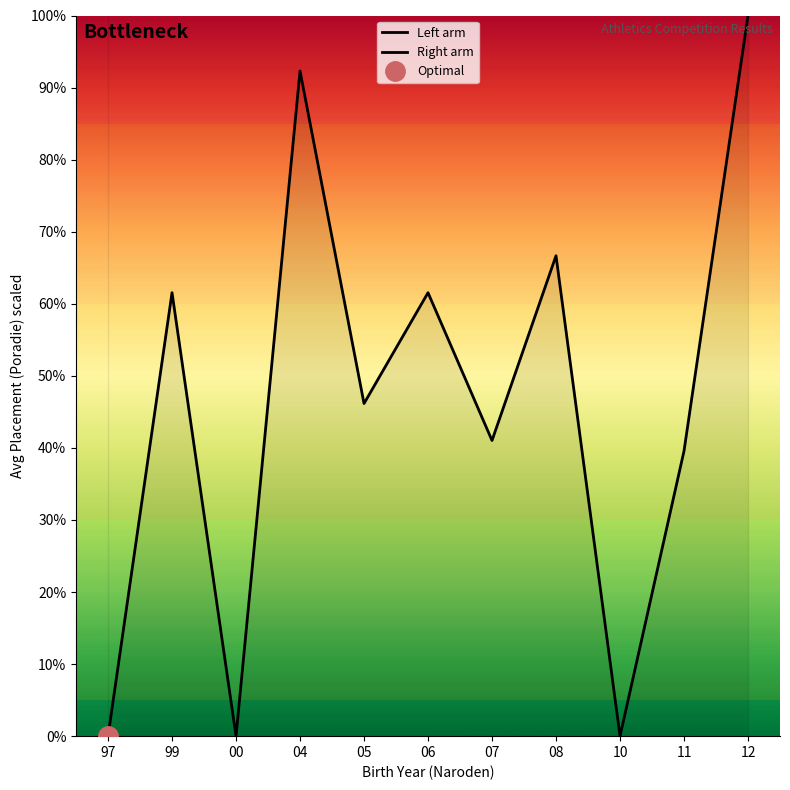

Is it true that the value at 10 is 0.0?

True